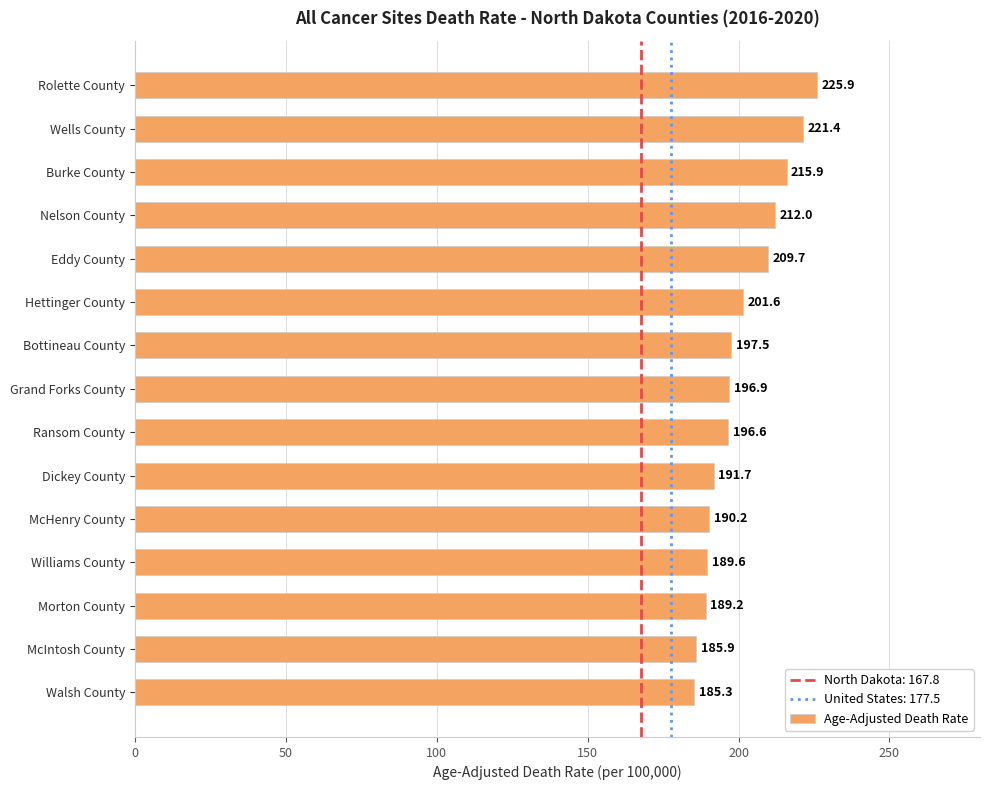

Reading bottom to top, extract all data points from this chart.

185.3	185.9	189.2	189.6	190.2	191.7	196.6	196.9	197.5	201.6	209.7	212.0	215.9	221.4	225.9